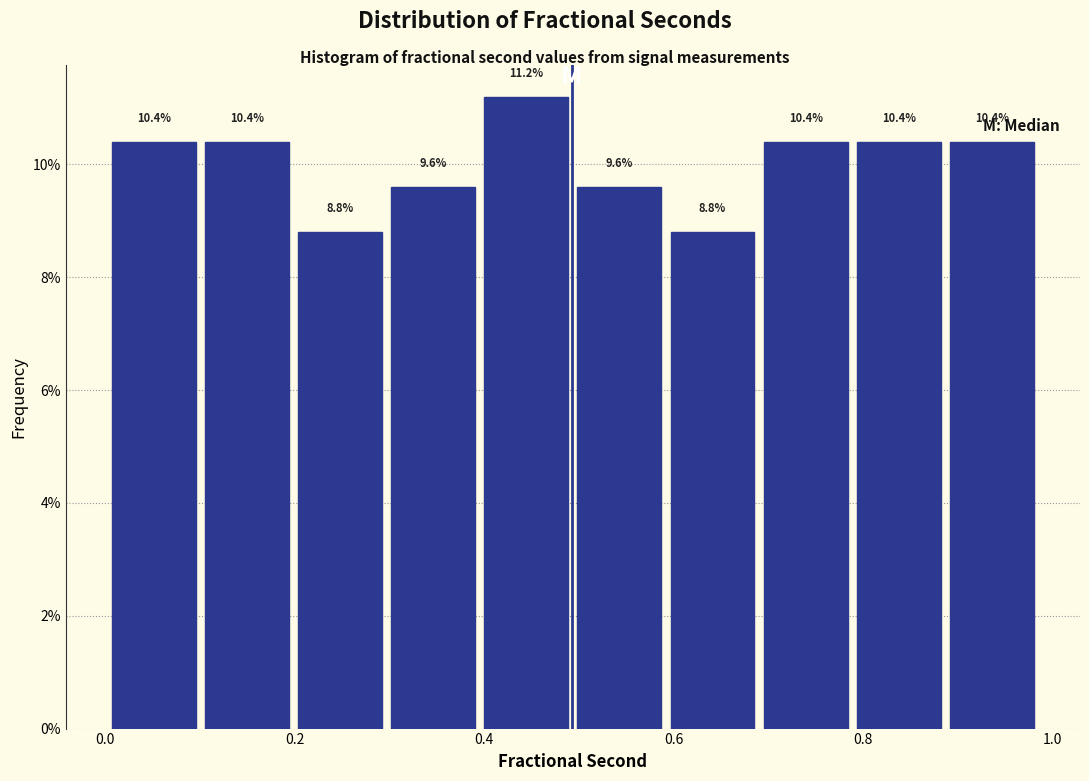

What is the height of the bar covering 0.30 to 0.40 on the x-axis? The bar edges are not printed on the chart, so give them approximately, as read against the axis.

9.6